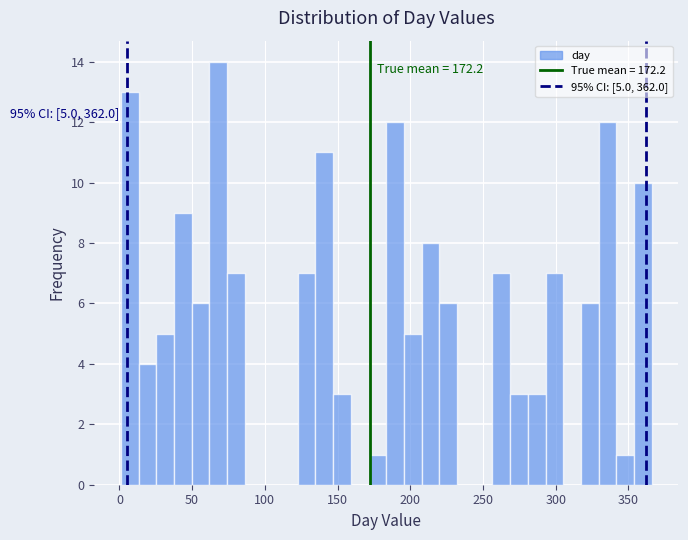

Read against the x-axis, roughly where is the centre of the tallest bar?

70